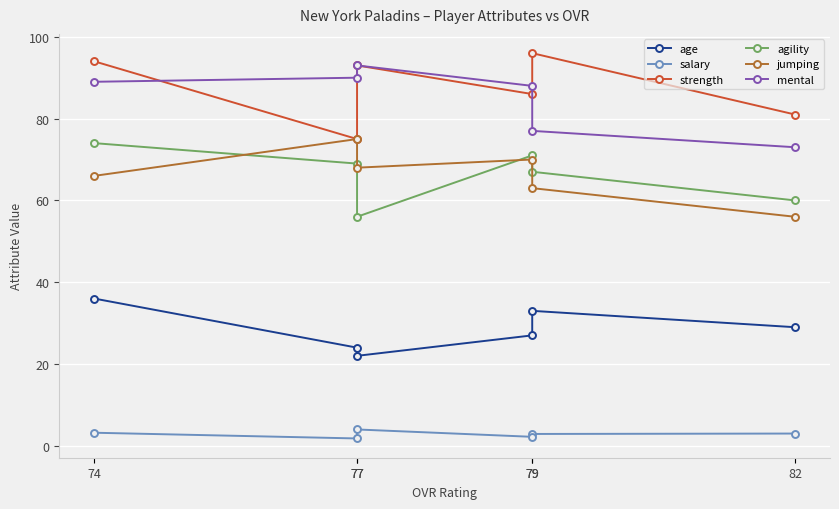

Is this an area chart (filled region under the line)?

No